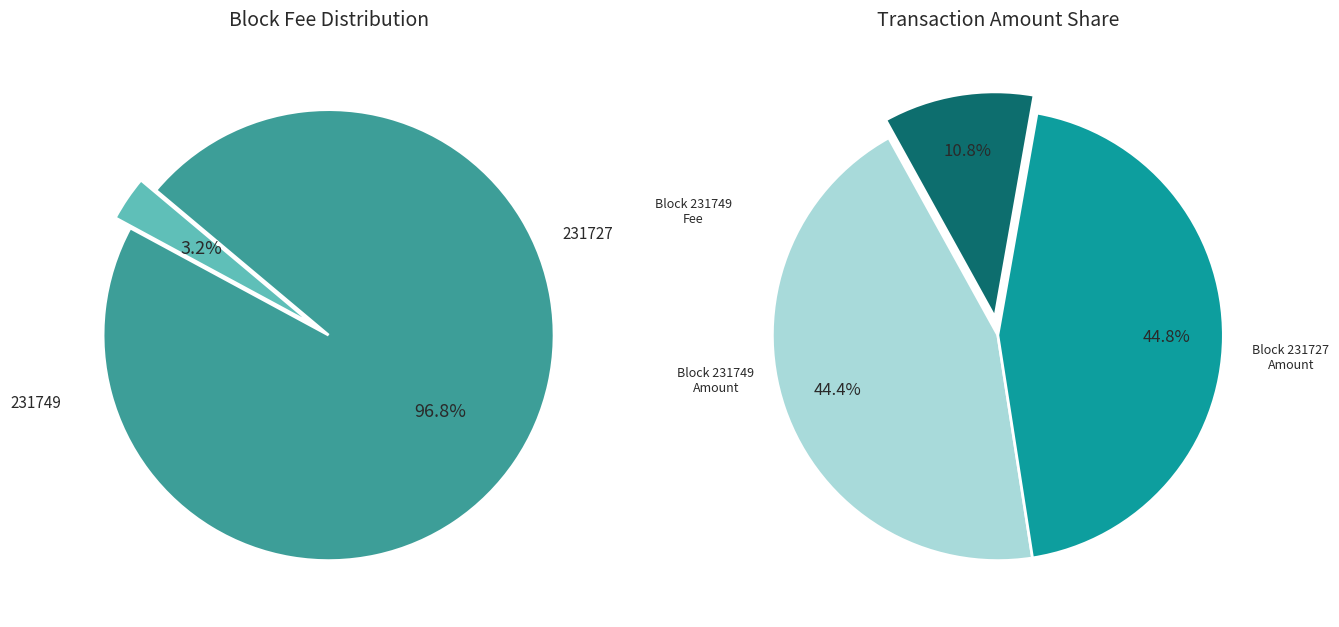

Combined, do 231749 and 231727 account for over 50%?

Yes